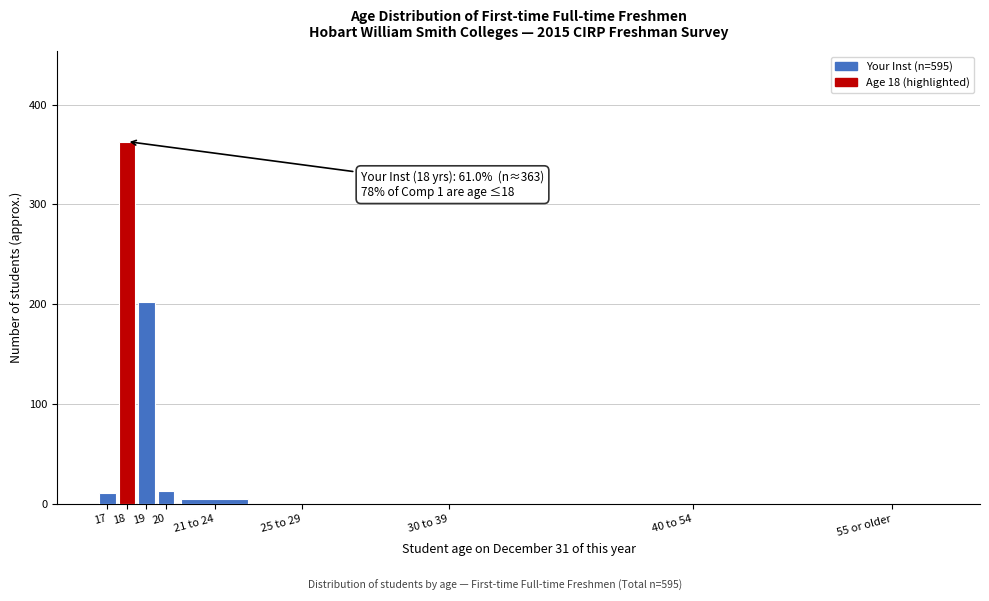

Reading left to right, what are all the values shown in this chart?

17=11	18=363	19=202	20=13	21 to 24=5	25 to 29=0	30 to 39=0	40 to 54=0	55 or older=0